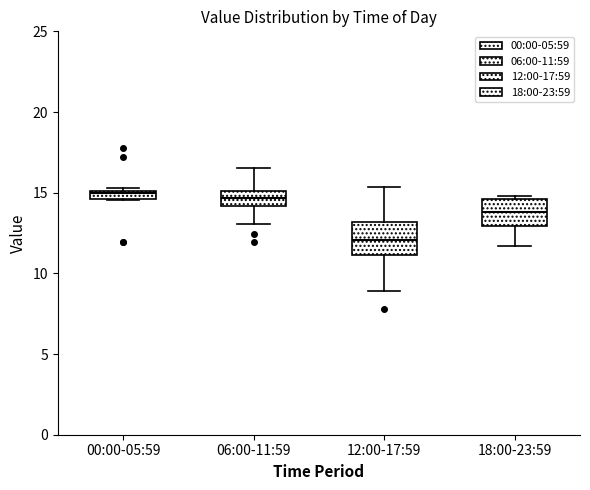

Which box's median line is the lowest?

12:00-17:59